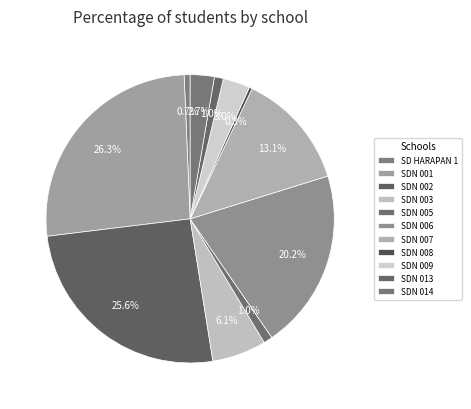

Count the number of slices in the pie.

11